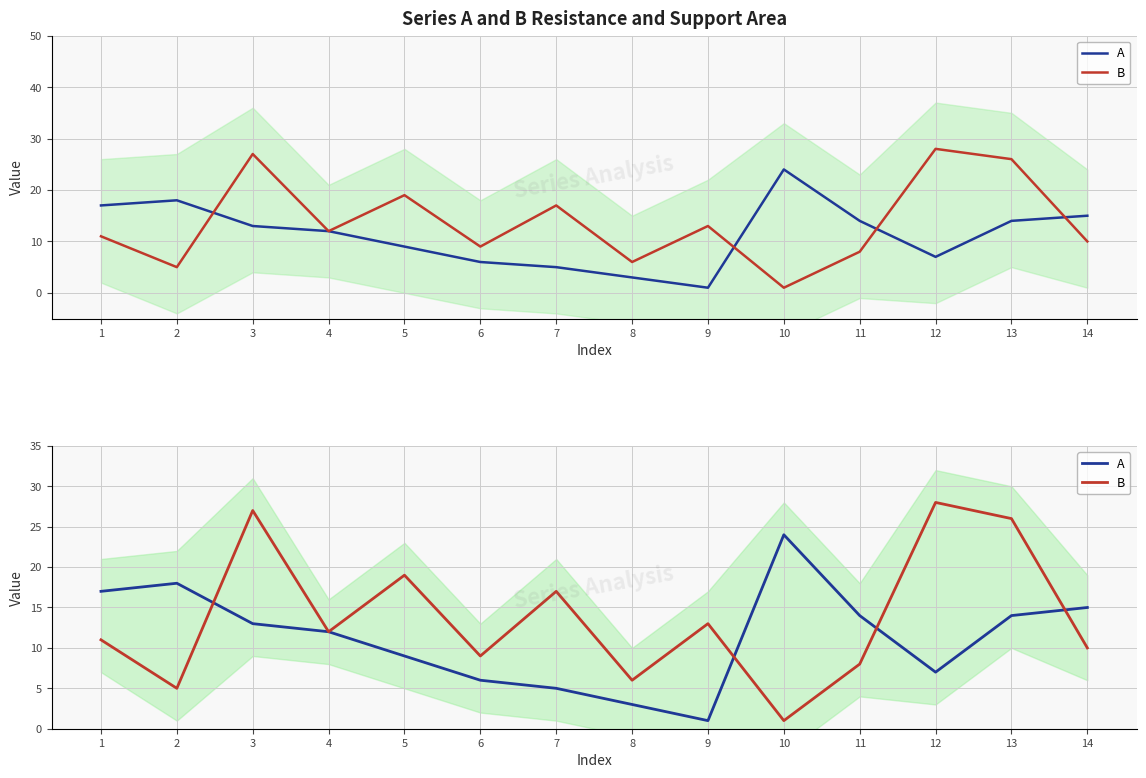

Reading right to left, extract all data points from this chart.

A: 14=15	13=14	12=7	11=14	10=24	9=1	8=3	7=5	6=6	5=9	4=12	3=13	2=18	1=17
B: 14=10	13=26	12=28	11=8	10=1	9=13	8=6	7=17	6=9	5=19	4=12	3=27	2=5	1=11